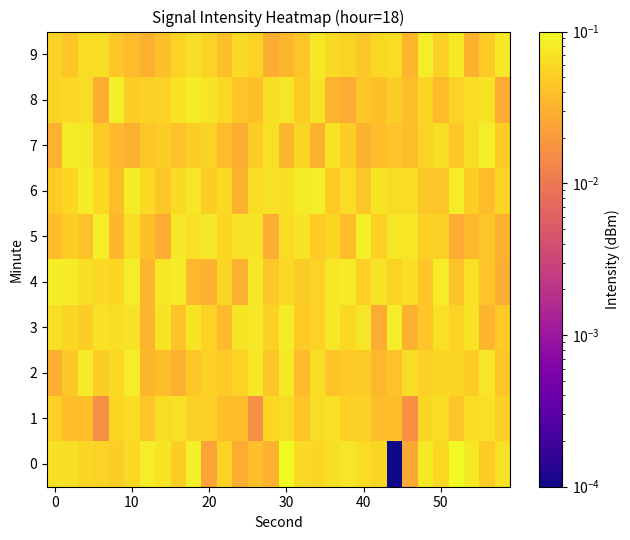

At which category is the sum across all series the highest?

15